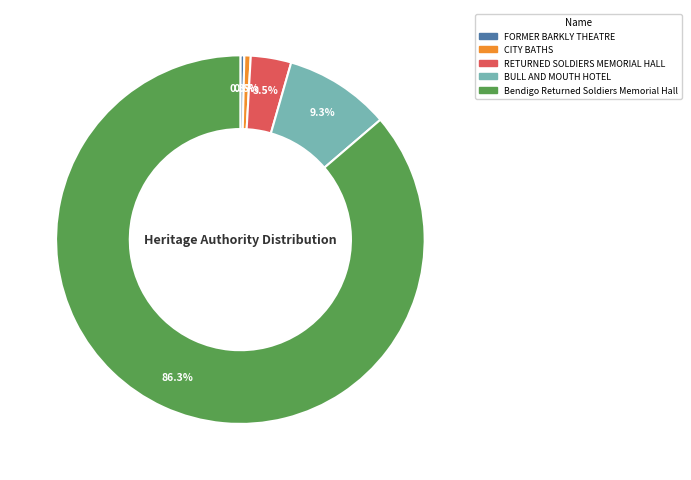

Which category accounts for the majority?

Bendigo Returned Soldiers Memorial Hall